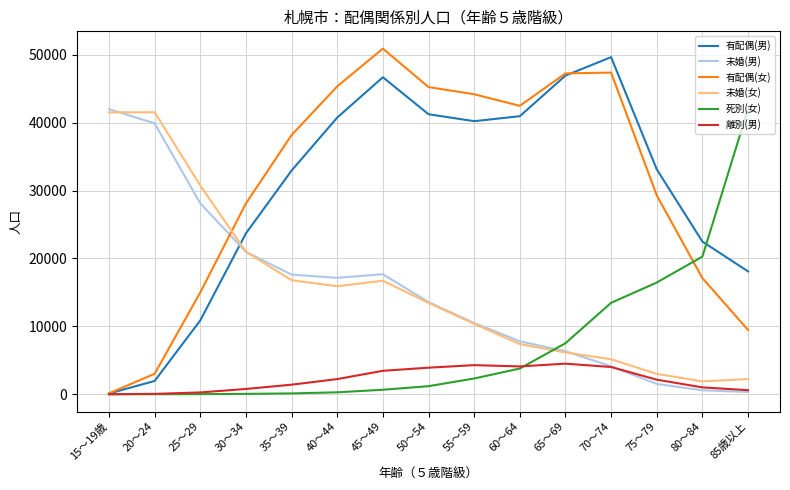

How many intersections are there between 未婚(女) and 死別(女)?

1